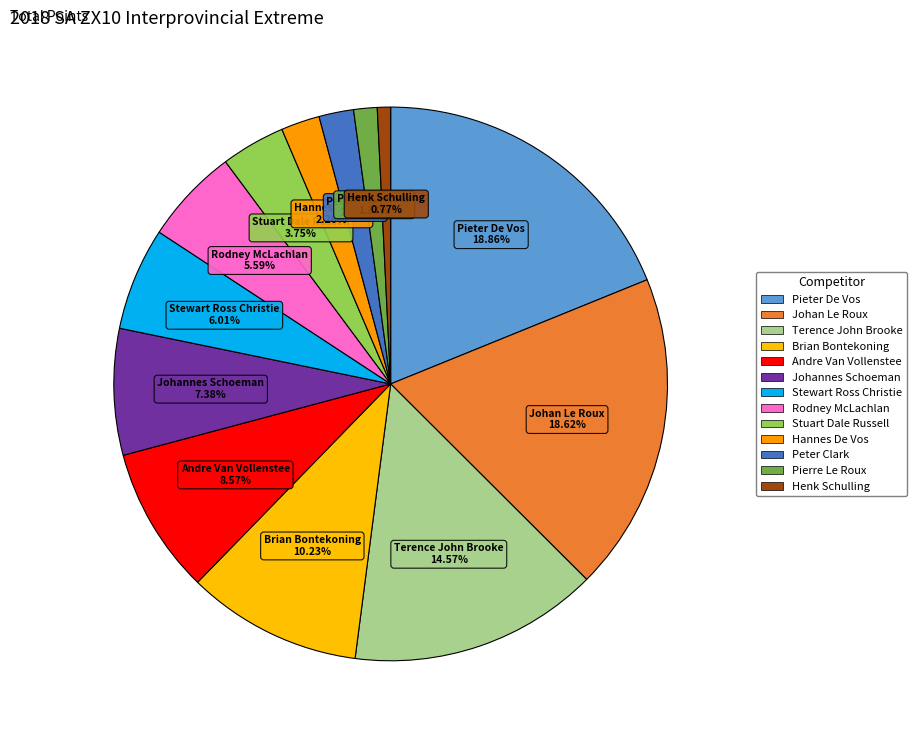

Rank the categories by value from lowest to highest.

Henk Schulling, Pierre Le Roux, Peter Clark, Hannes De Vos, Stuart Dale Russell, Rodney McLachlan, Stewart Ross Christie, Johannes Schoeman, Andre Van Vollenstee, Brian Bontekoning, Terence John Brooke, Johan Le Roux, Pieter De Vos